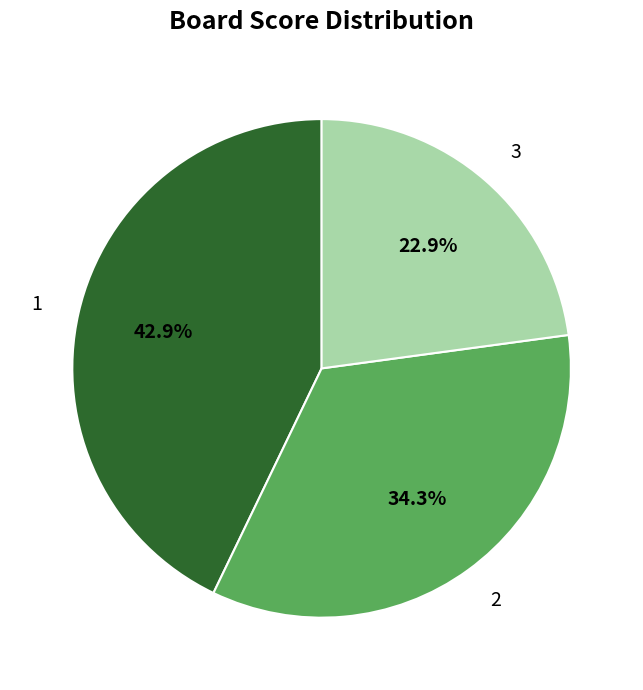

Is there a majority slice in this chart?

No